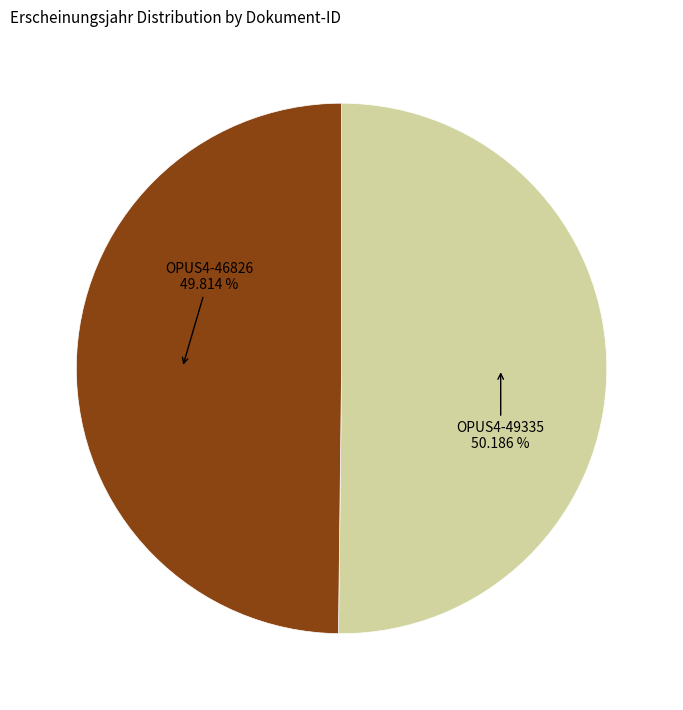

The OPUS4-46826 slice represents 50% of the pie. True or false?

True